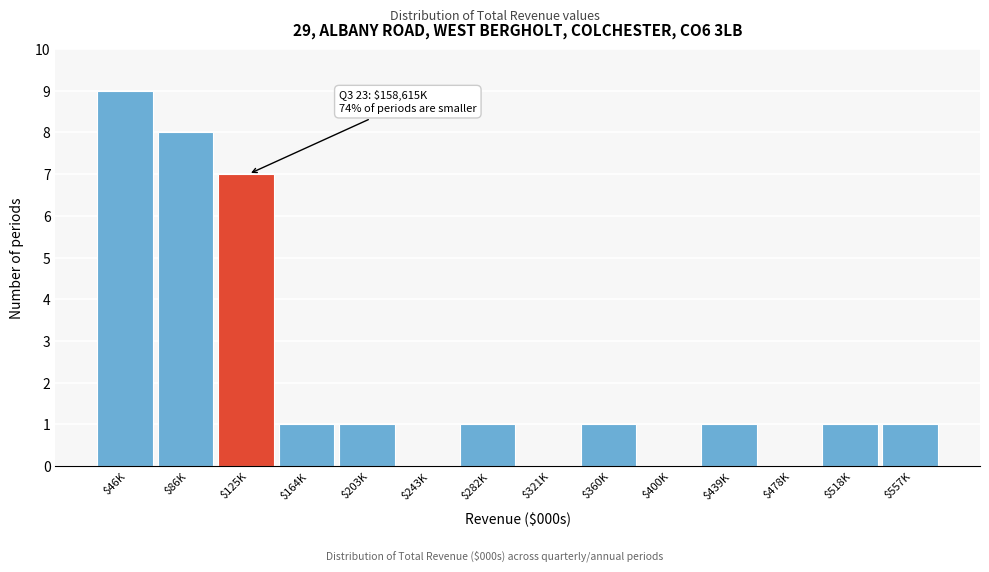

True or false: the data shows 1 at $439K.

True